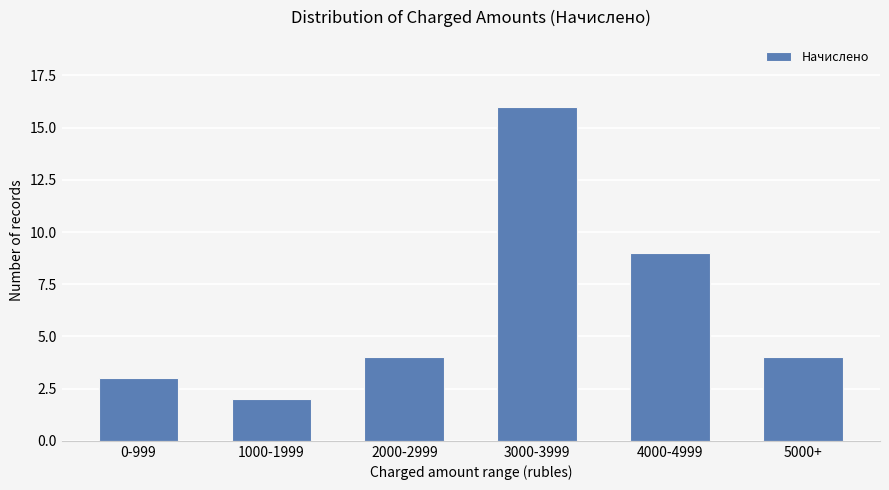

Is it true that the value at 5000+ is 4?

True